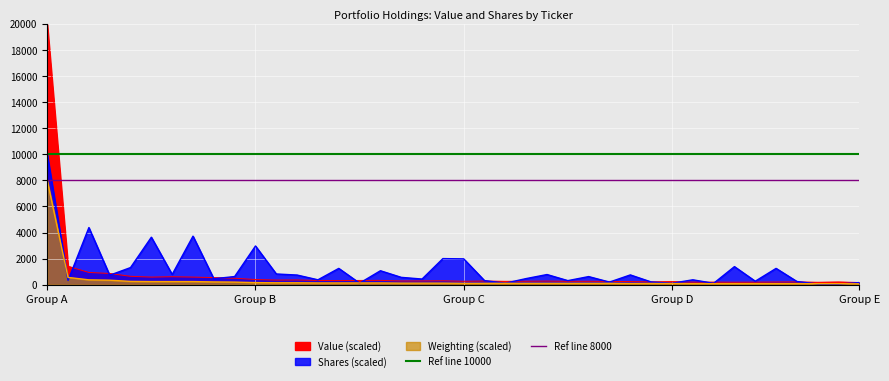

What is the sum of the Ref line 8000 values at Group A and Group B?

16000